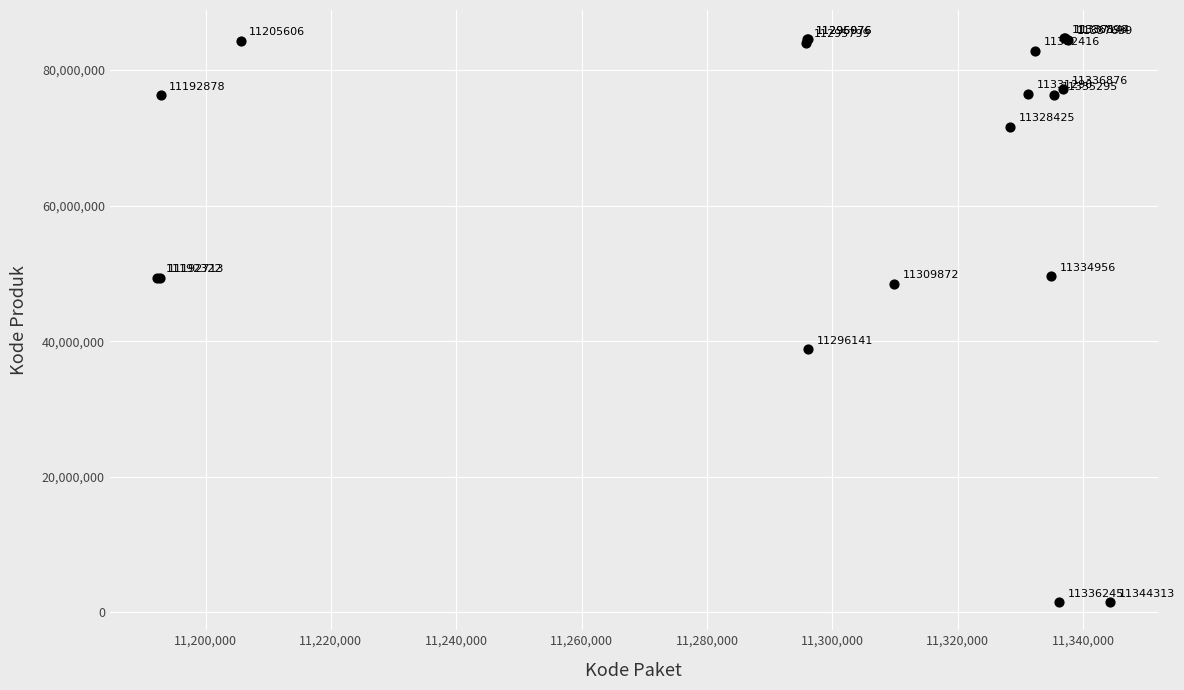

What Y value in the scatter plot is closest to 43108744?

38839757